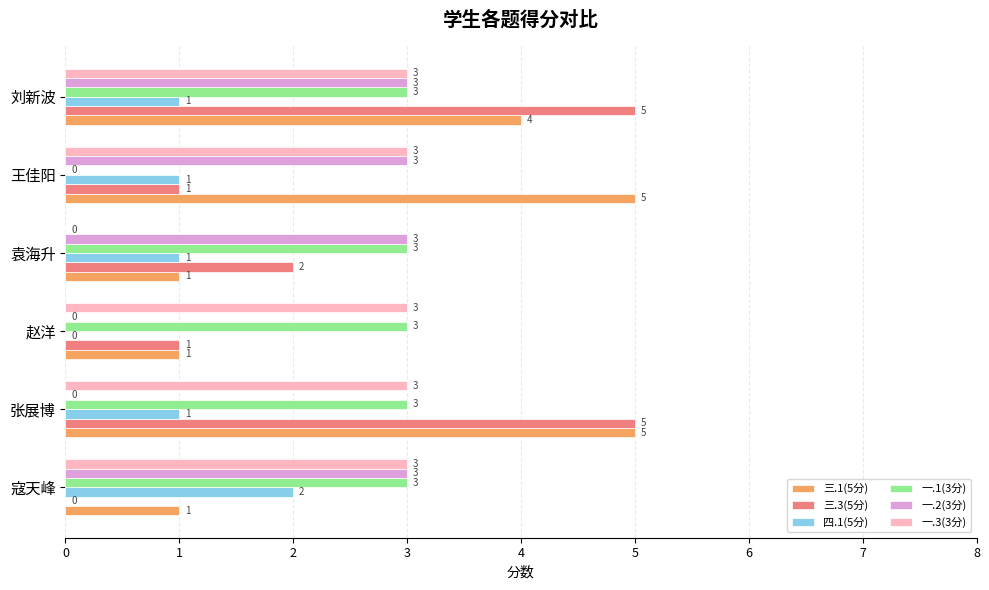

Which series changed the most between 寇天峰 and 刘新波?

三.3(5分)